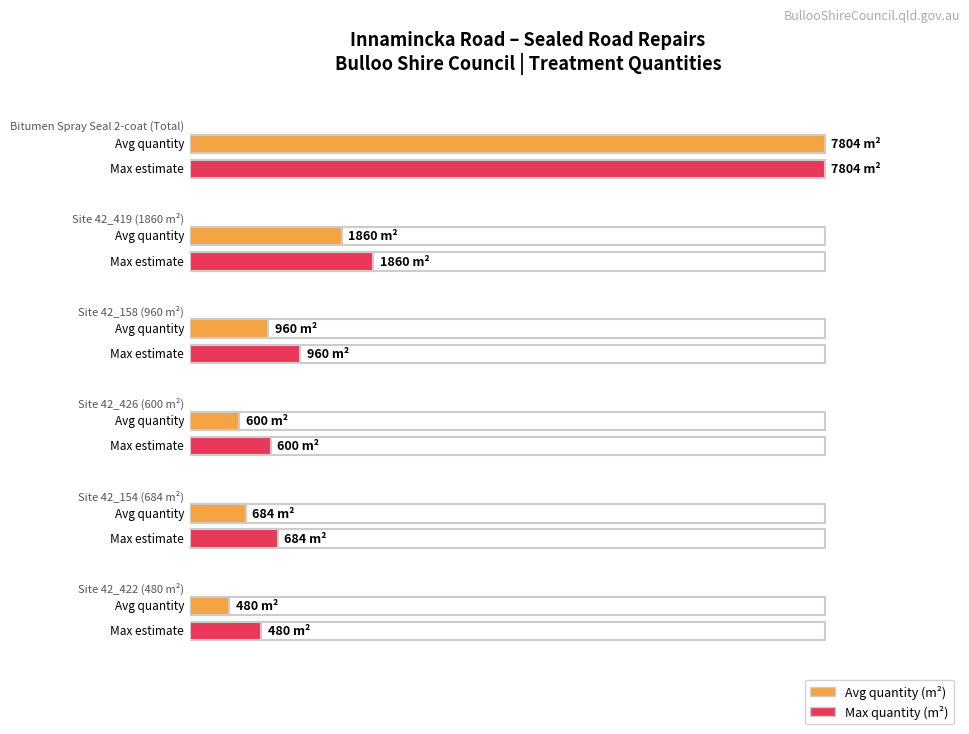

At which category is the sum across all series the highest?

Total Seal